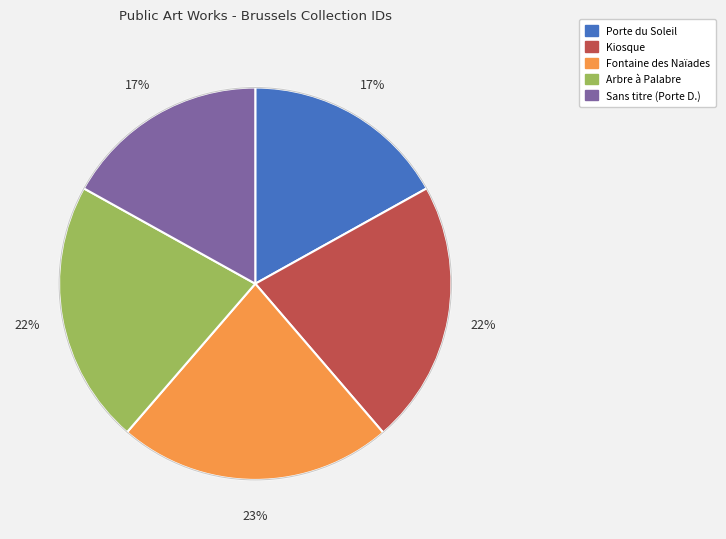

Between Kiosque and Fontaine des Naïades, which is larger?

Fontaine des Naïades